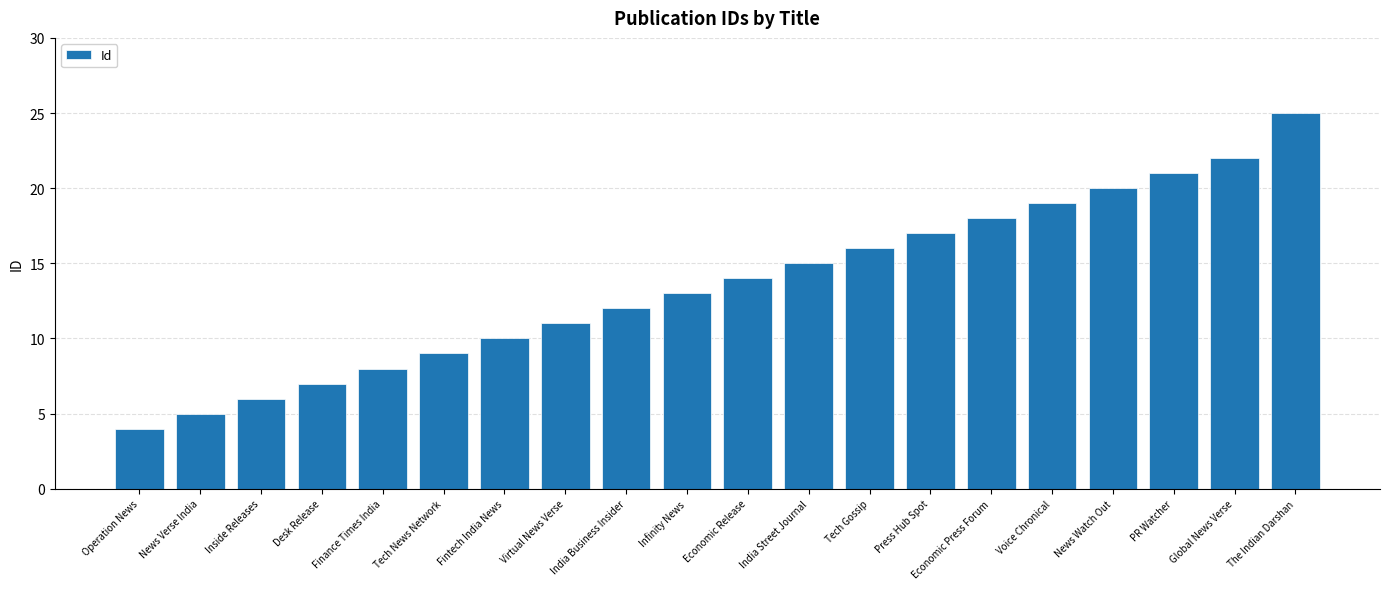

The value at Tech Gossip is 16. True or false?

True